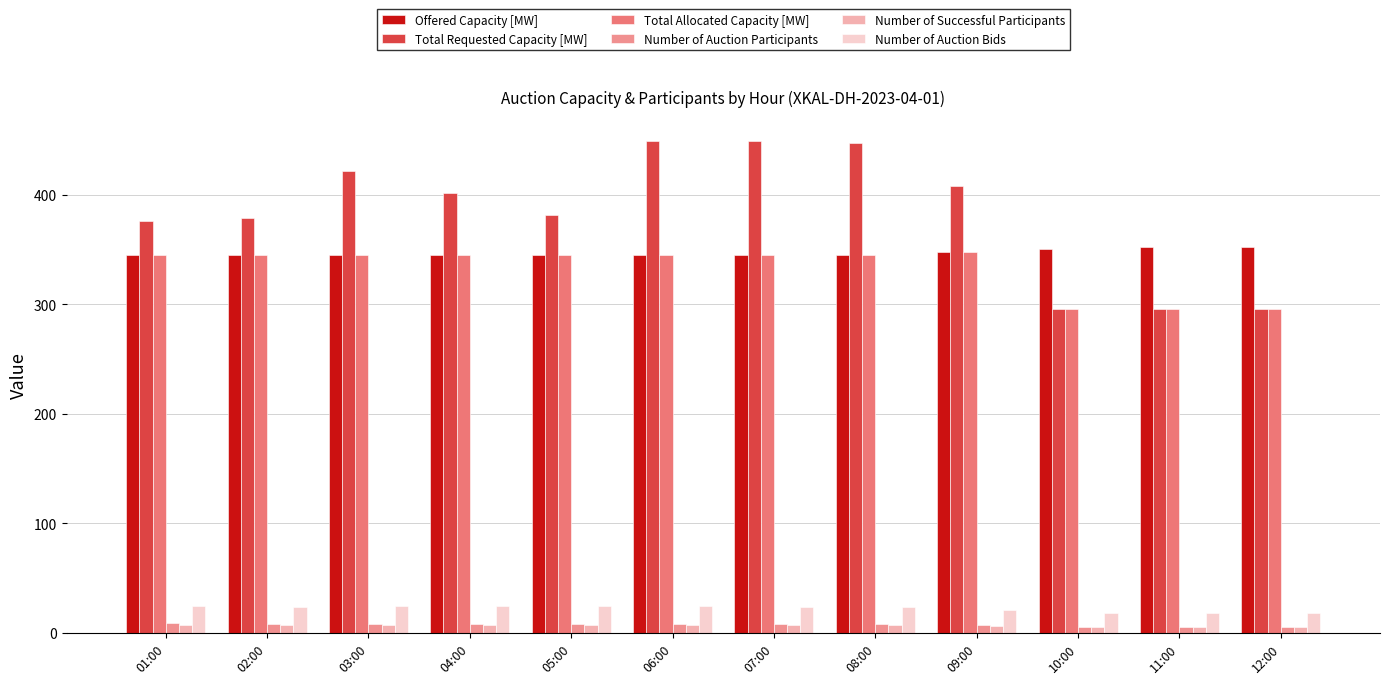

Reading right to left, list all the values displayed in this chart.

Offered Capacity [MW]: 352	352	351	348	345	345	345	345	345	345	345	345
Total Requested Capacity [MW]: 296	296	296	408	447	449	449	382	402	422	379	376
Total Allocated Capacity [MW]: 296	296	296	348	345	345	345	345	345	345	345	345
Number of Auction Participants: 5	5	5	7	8	8	8	8	8	8	8	9
Number of Successful Participants: 5	5	5	6	7	7	7	7	7	7	7	7
Number of Auction Bids: 18	18	18	21	24	24	25	25	25	25	24	25